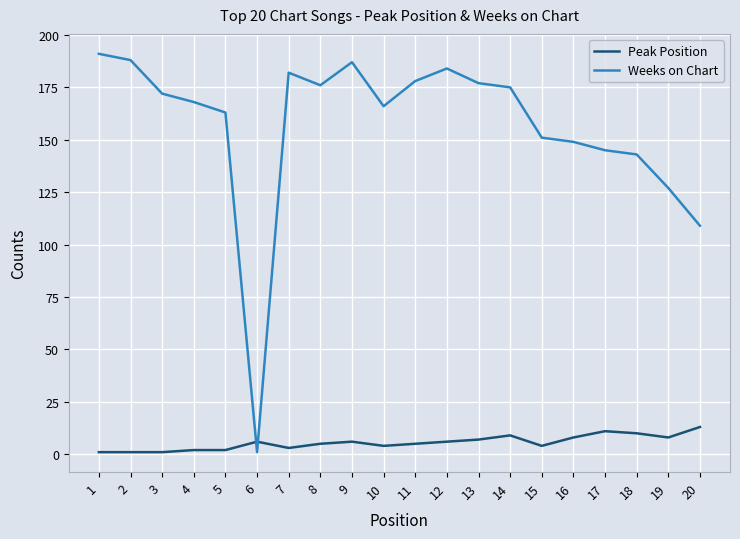

Reading left to right, list all the values displayed in this chart.

Peak Position: 1=1	2=1	3=1	4=2	5=2	6=6	7=3	8=5	9=6	10=4	11=5	12=6	13=7	14=9	15=4	16=8	17=11	18=10	19=8	20=13
Weeks on Chart: 1=191	2=188	3=172	4=168	5=163	6=1	7=182	8=176	9=187	10=166	11=178	12=184	13=177	14=175	15=151	16=149	17=145	18=143	19=127	20=109